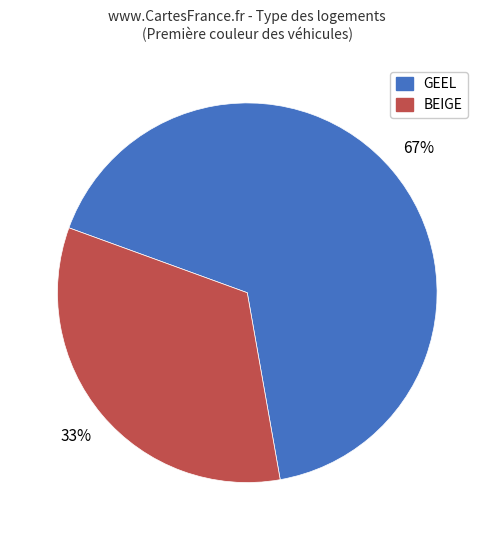

To the nearest percent, what is the average slice percentage?

50%